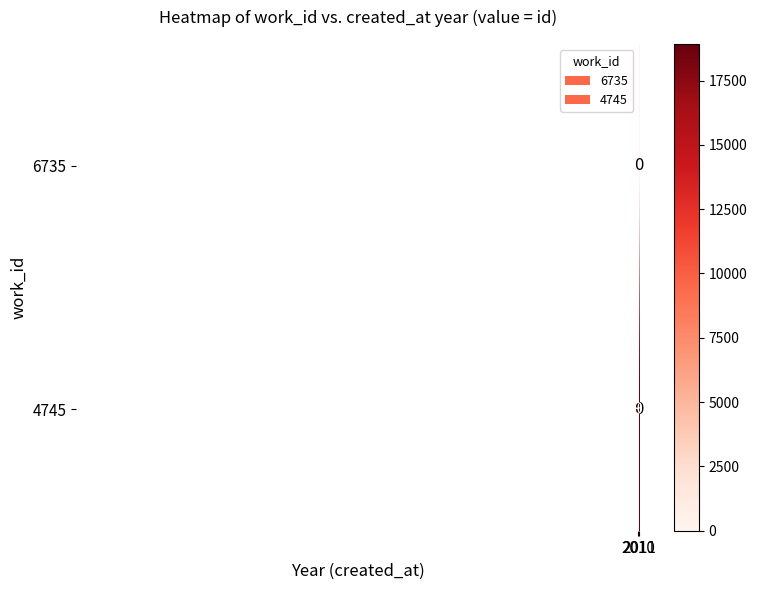

What is the maximum value for 6735?

17936